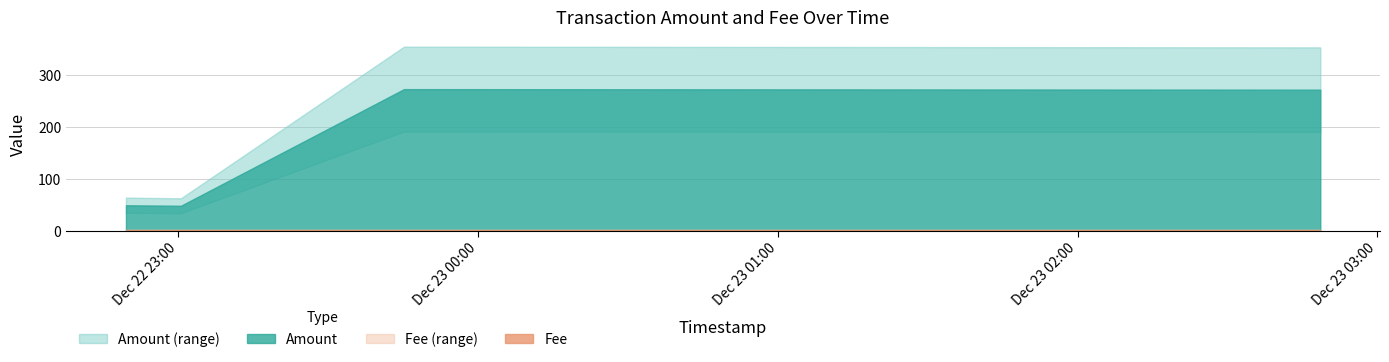

How many categories are shown in the chart?

4